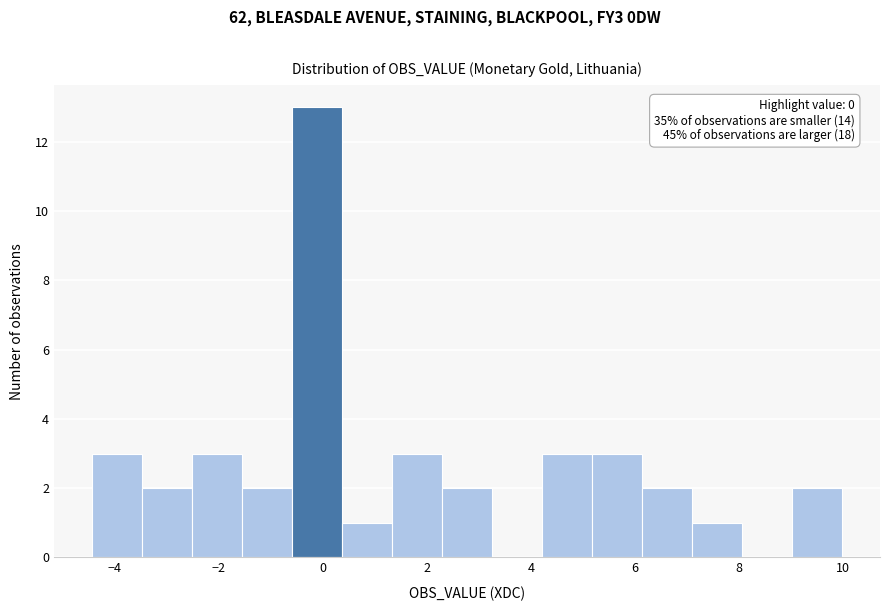

Over which range of the x-axis is the bar tallest?

-0.6 to 0.4